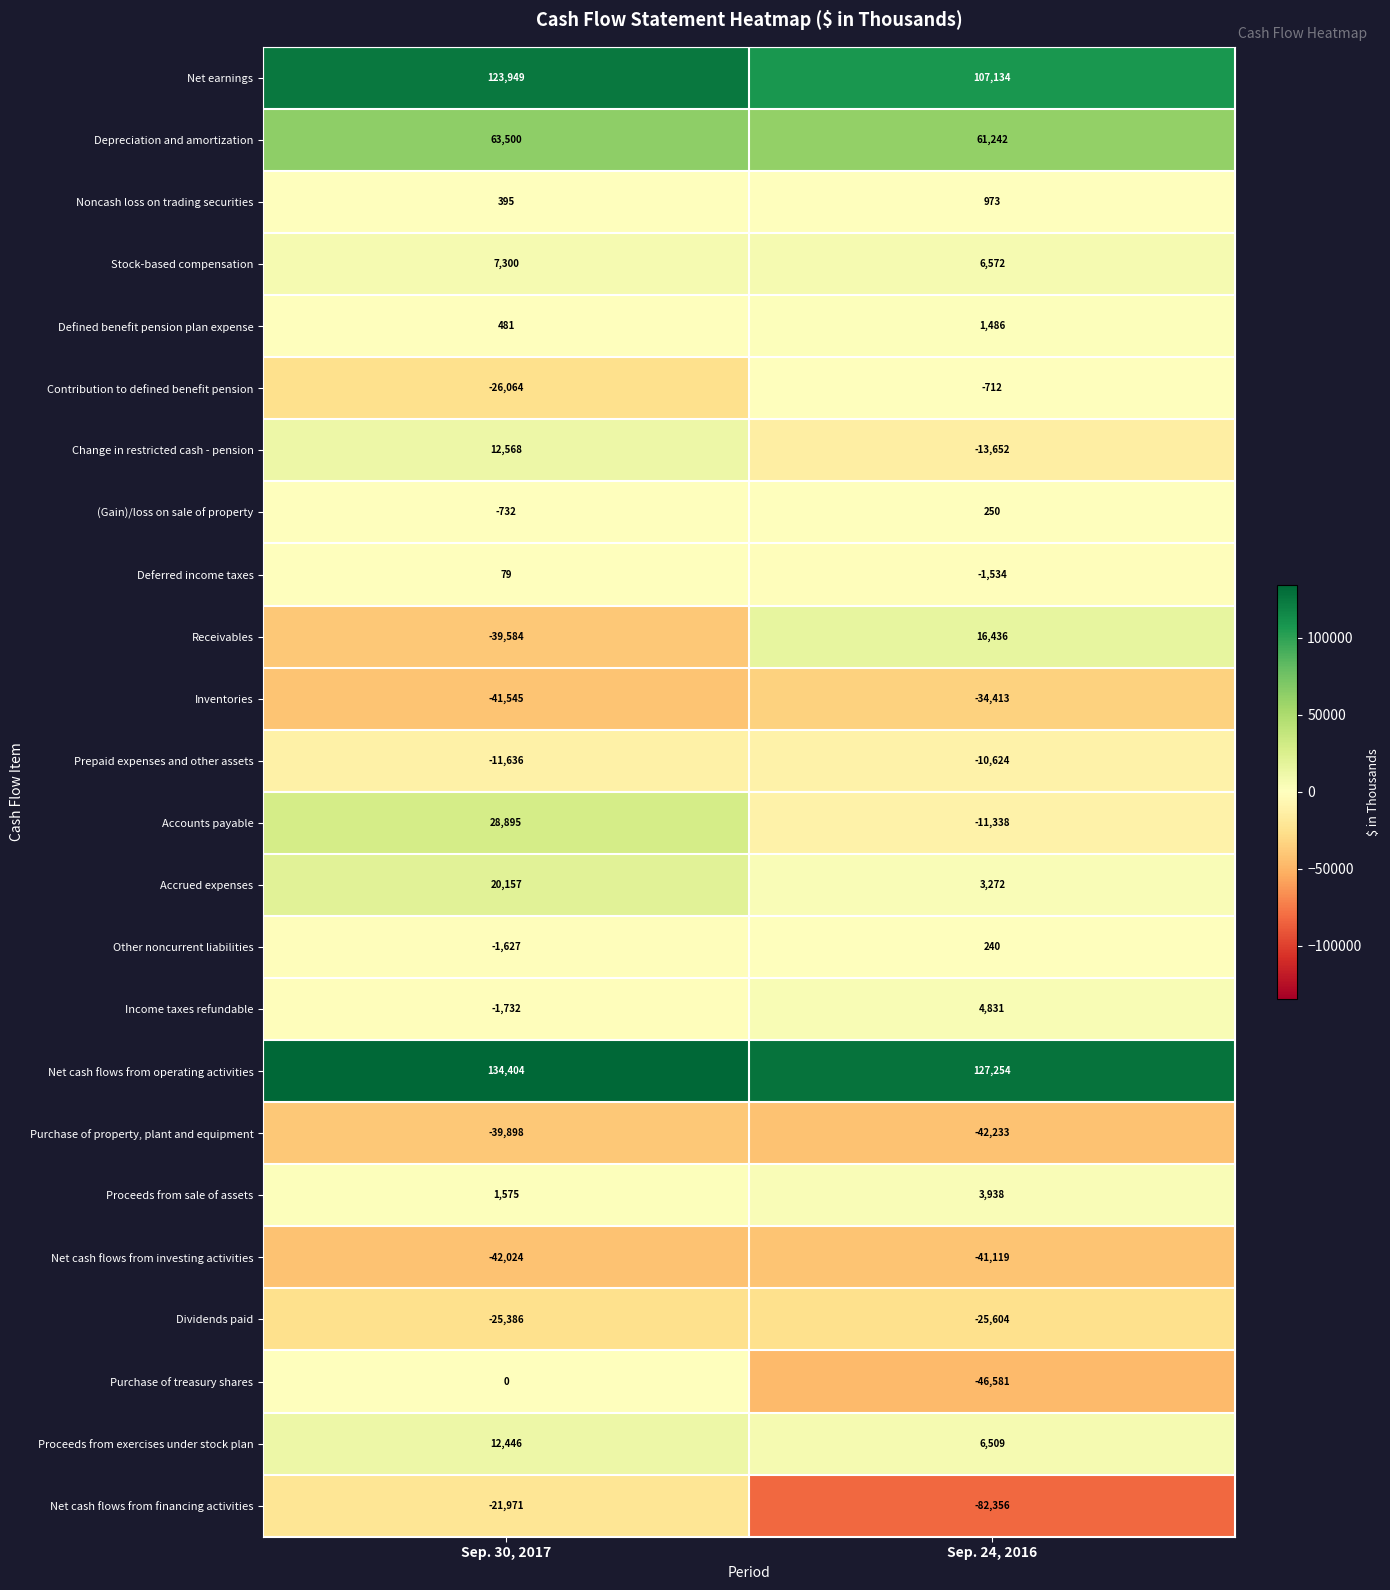

What is the difference between the highest and lowest values at Sep. 30, 2017?

176428